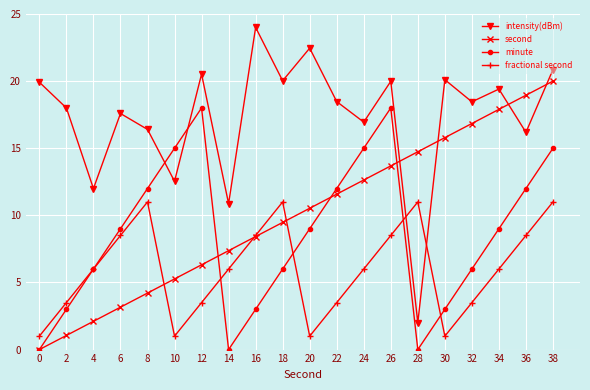

How many categories are shown in the chart?

20